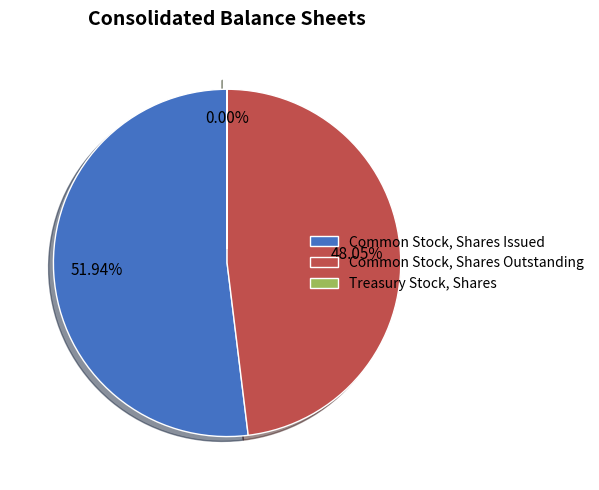

Is it true that Common Stock, Shares Issued is 57% of the pie?

False